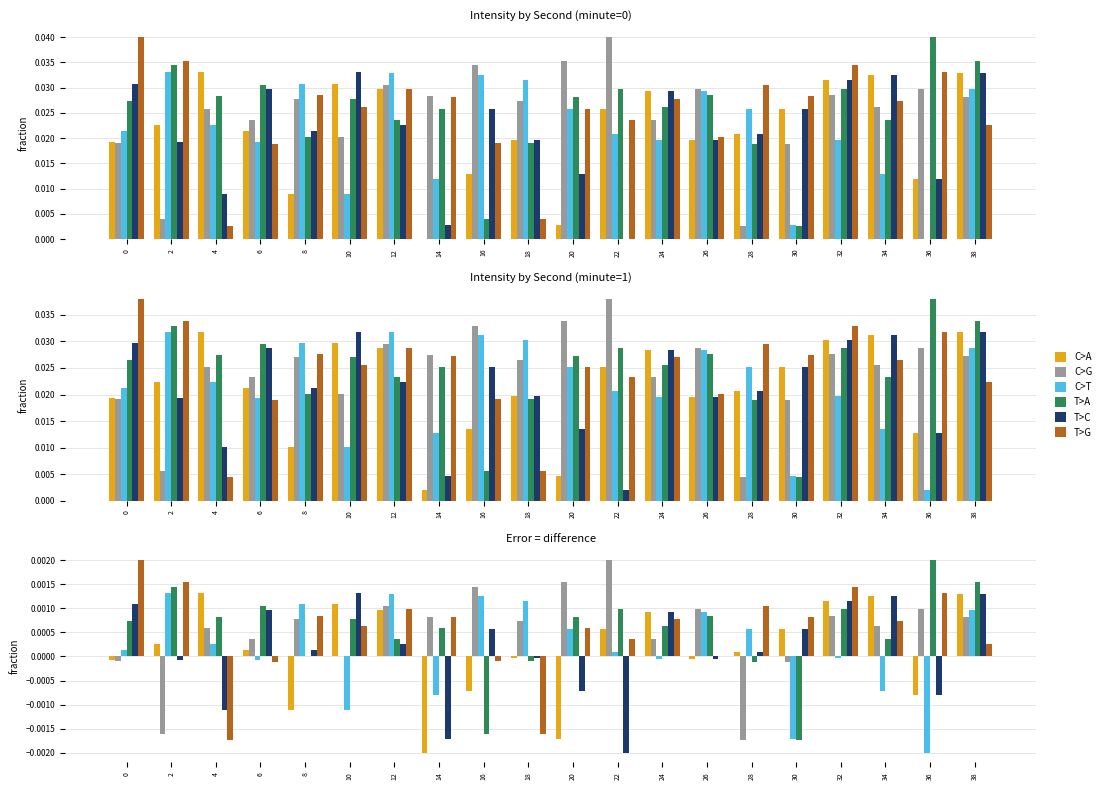

How many positive values does the C>T series have?

12